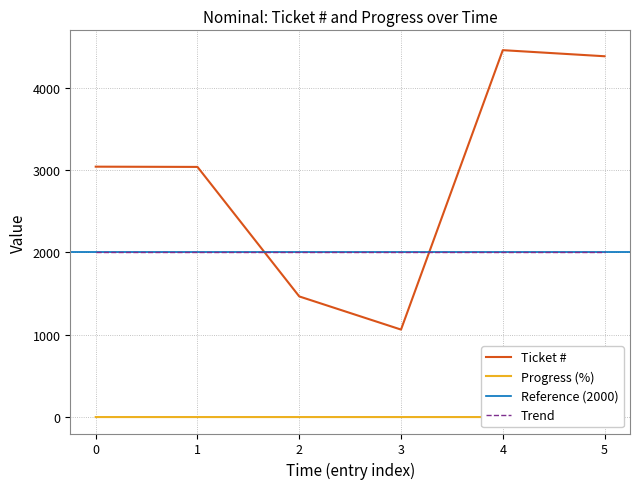

True or false: Ticket # and Trend cross at least once.

True